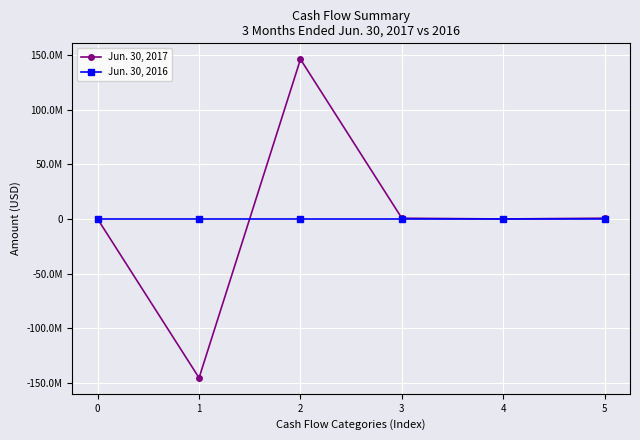

What are all the series names shown in the legend?

Jun. 30, 2017, Jun. 30, 2016